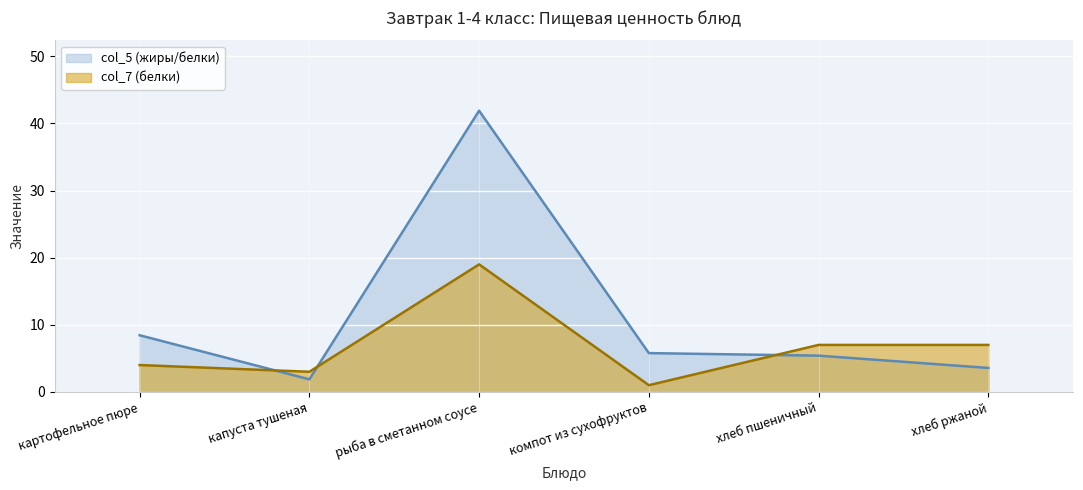

What is the smallest value displayed?

1.0